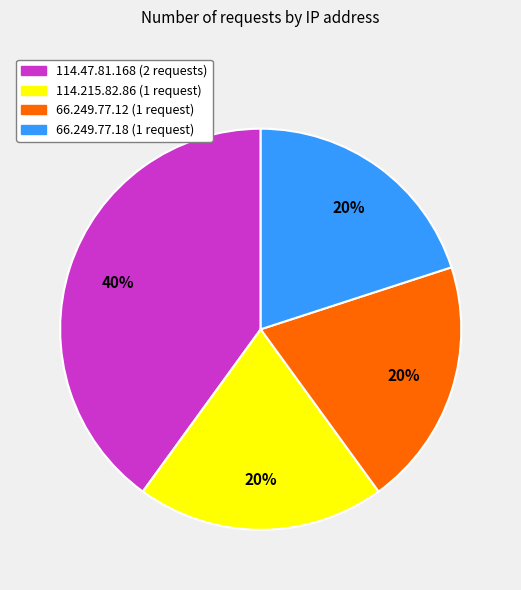

To the nearest percent, what percentage of the pie is 114.215.82.86?

20%